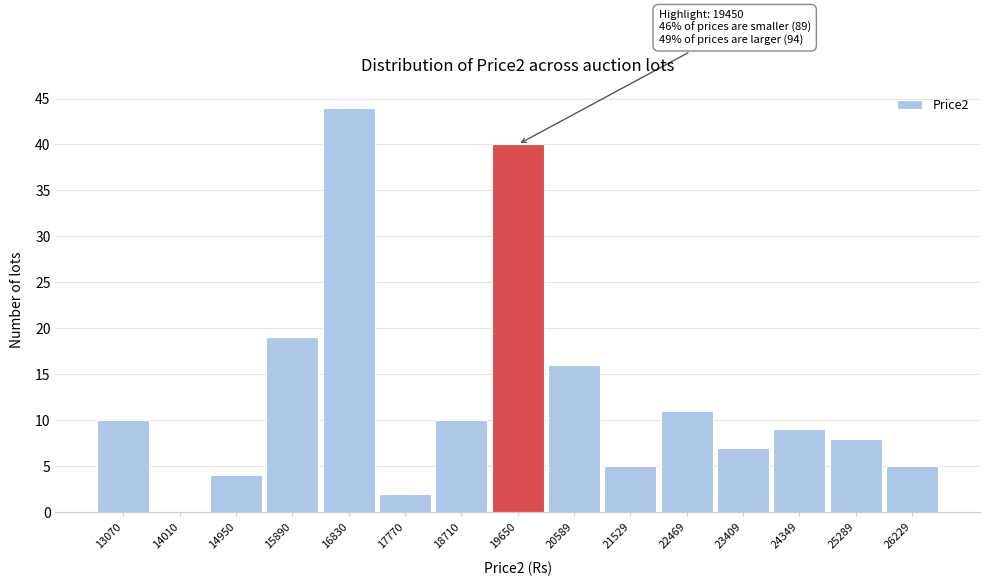

Over which range of the x-axis is the bar tallest?

16400 to 17300